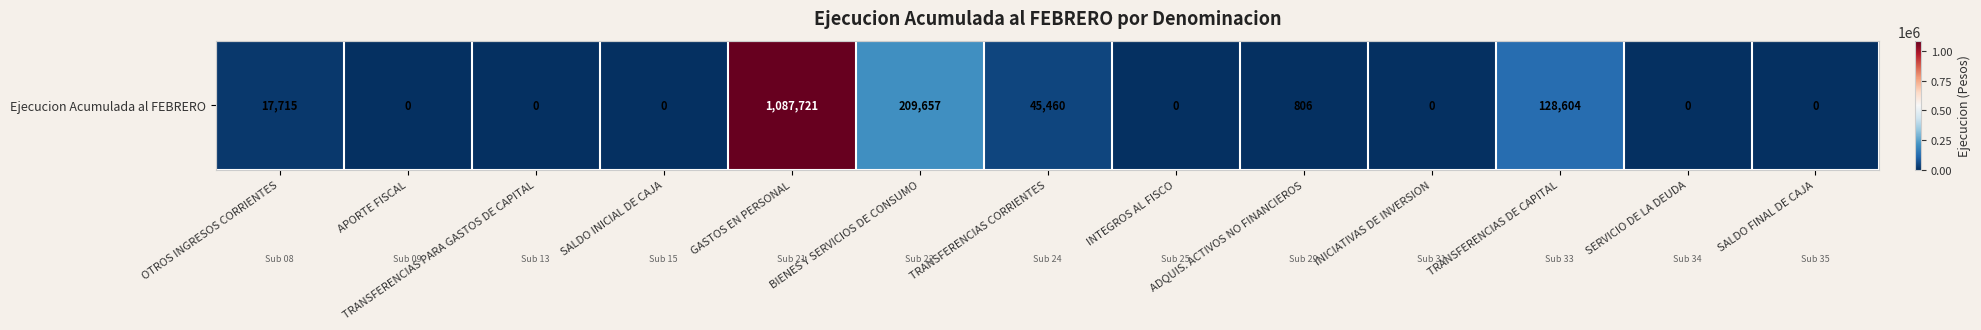

The chart shows a value of 806 at ADQUIS. ACTIVOS NO FINANCIEROS. True or false?

True